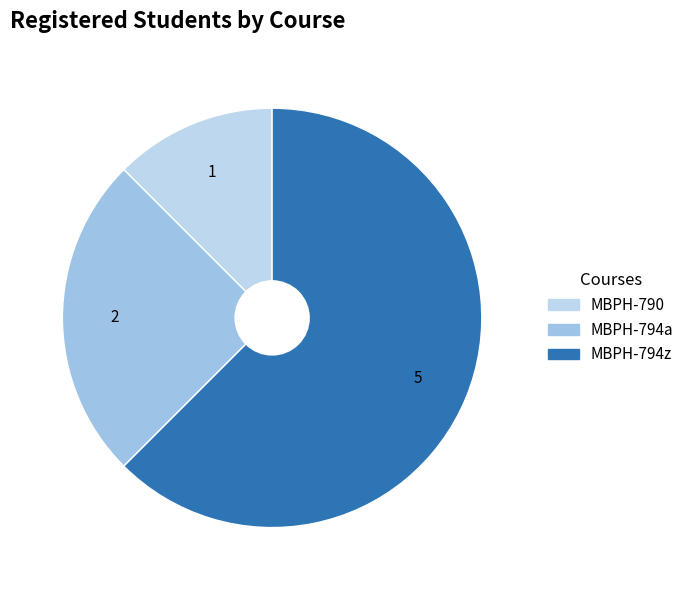

Rank the categories by value from highest to lowest.

MBPH-794z, MBPH-794a, MBPH-790